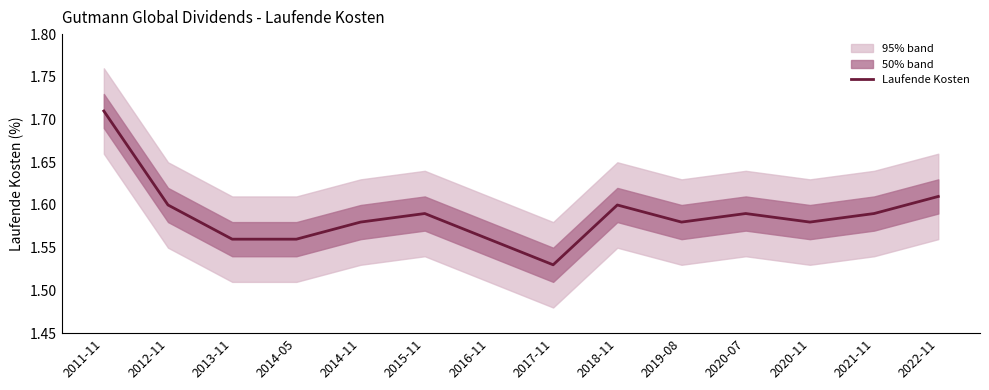

Rank the categories by value from lowest to highest.

2017-11, 2013-11, 2014-05, 2016-11, 2014-11, 2019-08, 2020-11, 2015-11, 2020-07, 2021-11, 2012-11, 2018-11, 2022-11, 2011-11